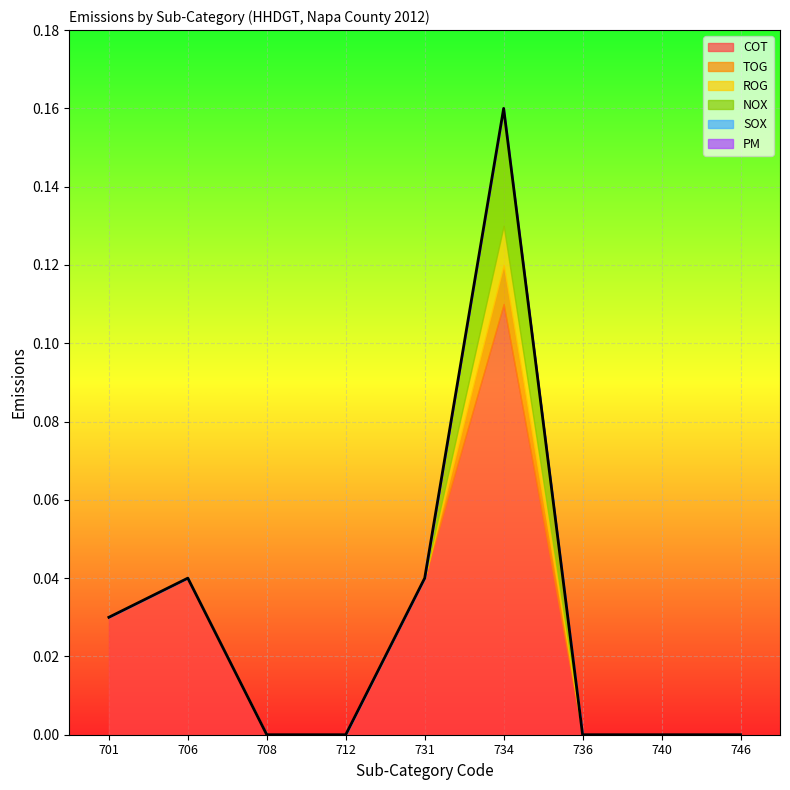

How many categories are shown in the chart?

9